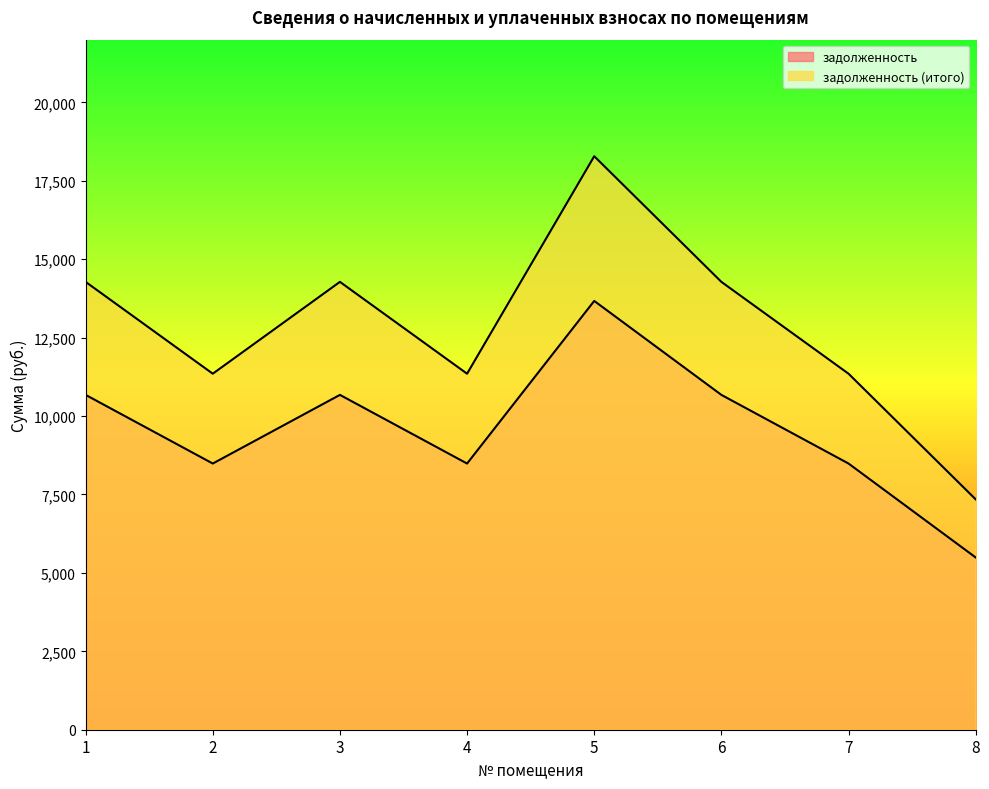

True or false: задолженность (итого) and задолженность intersect in this chart.

False